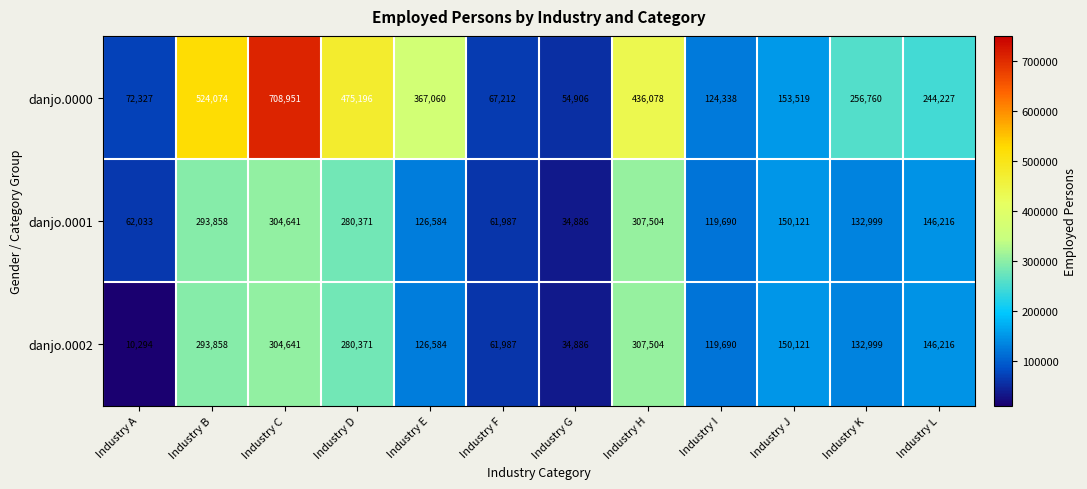

Which series has the largest total across all categories?

danjo.0000